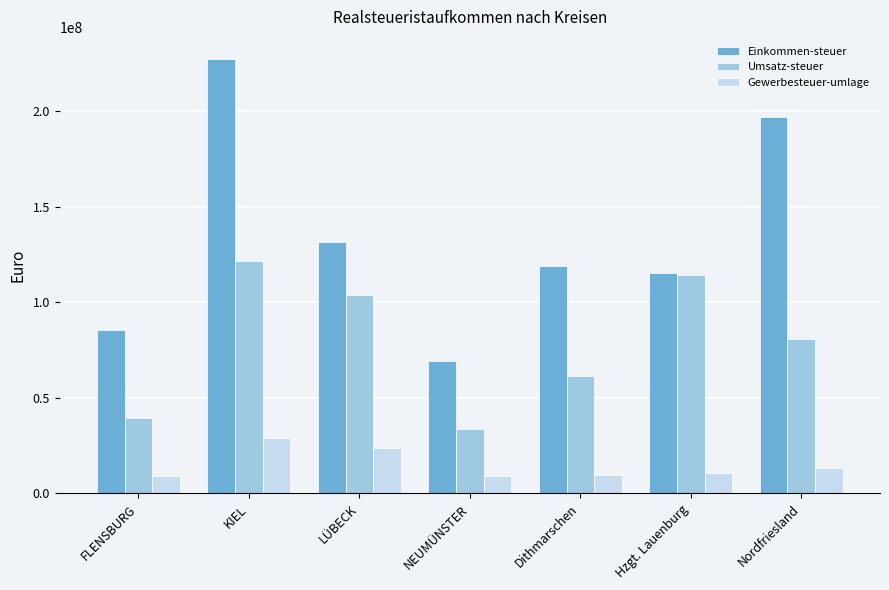

Rank the series by their average value, from lowest to highest.

Gewerbesteuer-umlage, Umsatz-steuer, Einkommen-steuer